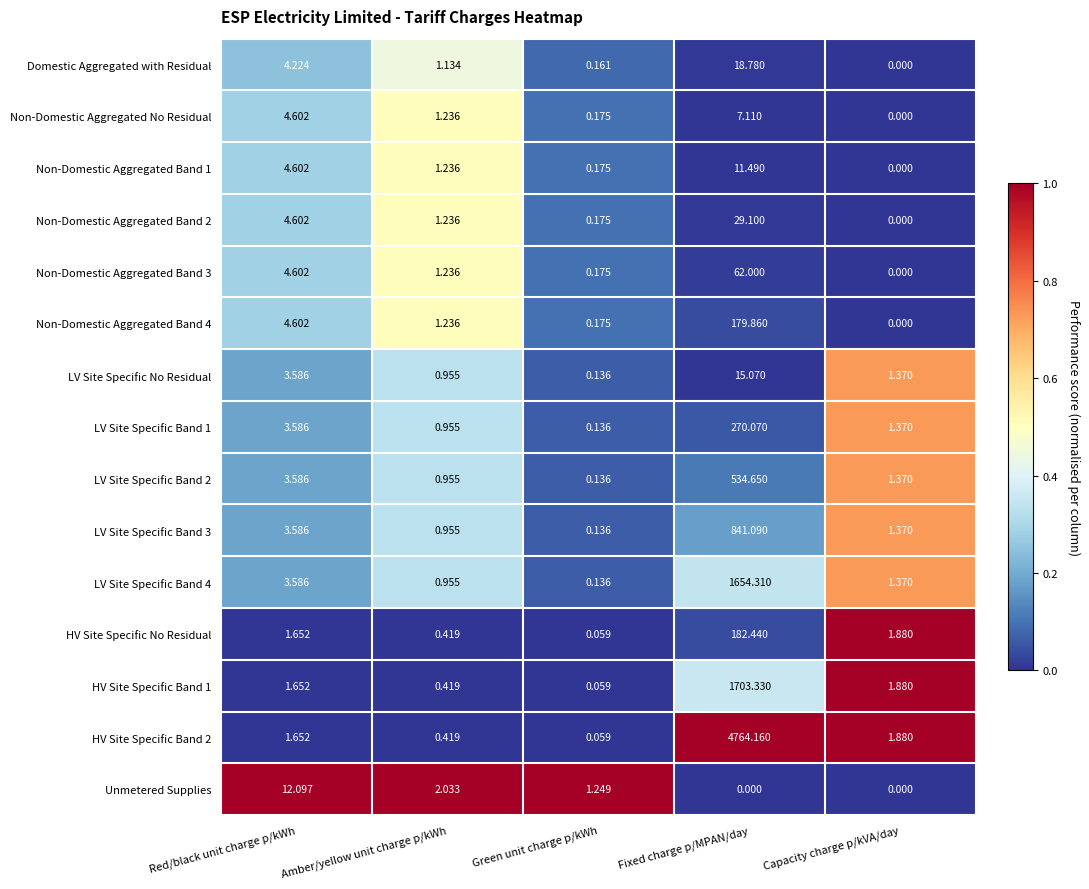

At how many categories does at least one series exceed 0?

5